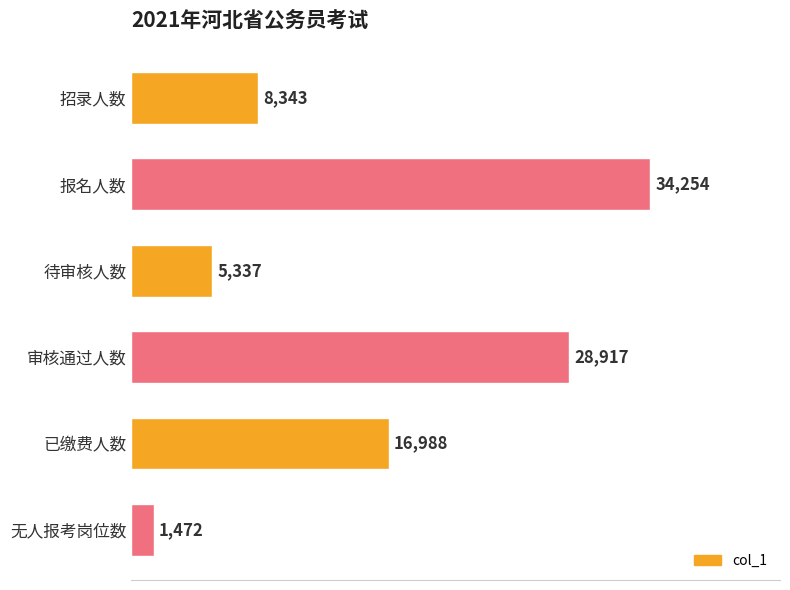

Reading top to bottom, what are all the values shown in this chart?

8343	34254	5337	28917	16988	1472